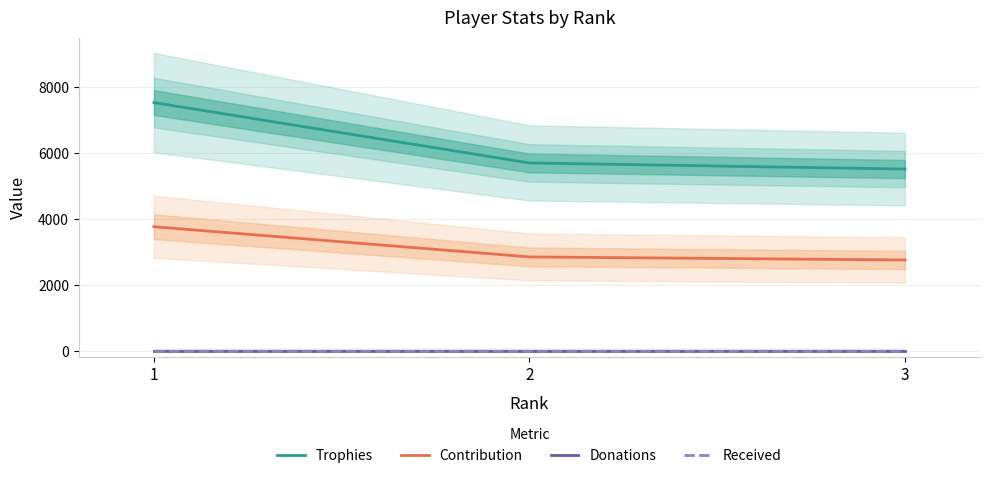

Rank the series at 2 from lowest to highest value.

Donations, Received, Contribution, Trophies